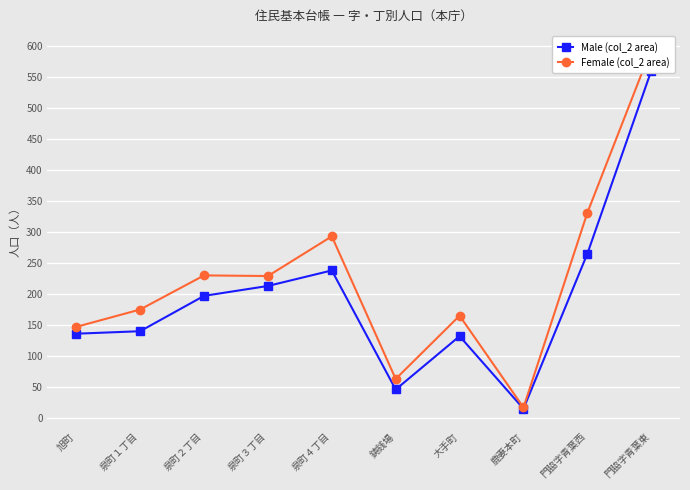

What are all the series names shown in the legend?

Male (col_2 area), Female (col_2 area)